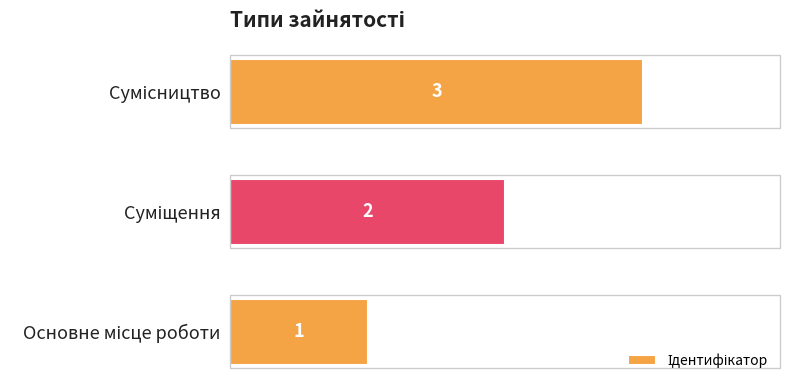

How many bars are there in total?

3